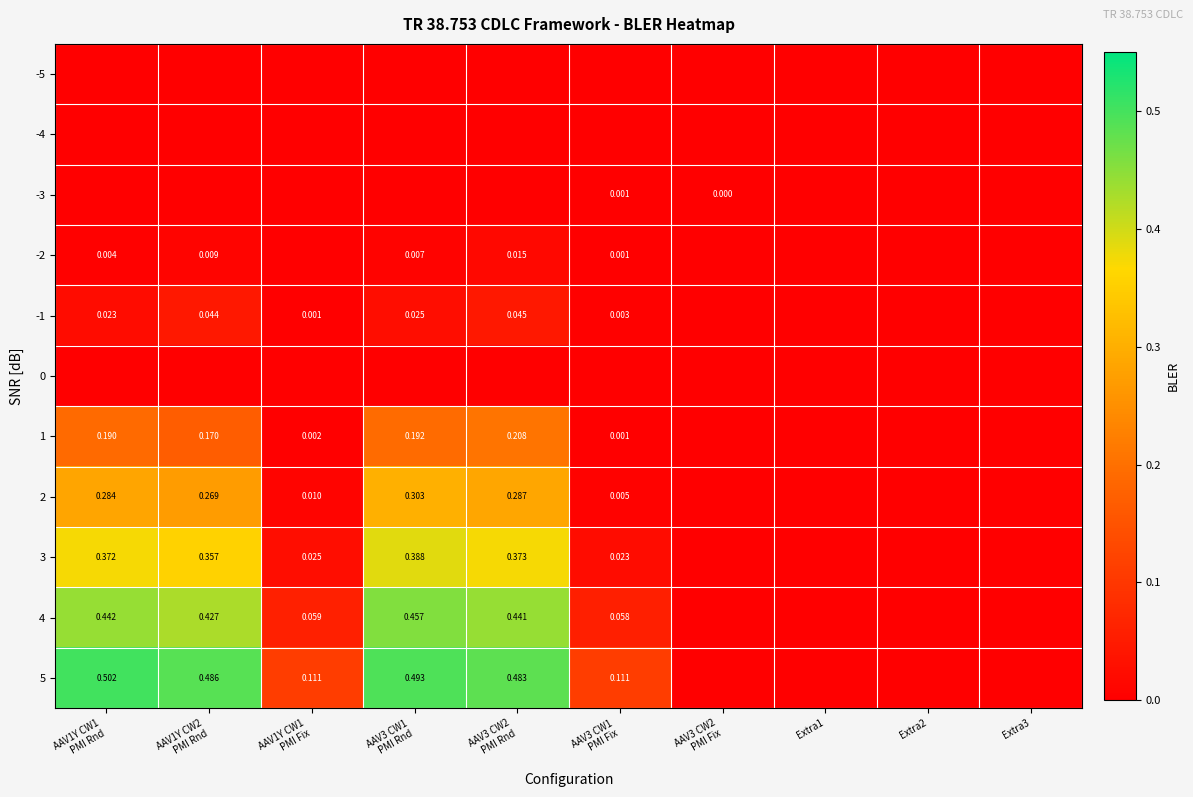

What is the total value across all series at AAV1Y CW1
PMI Fix?

0.2